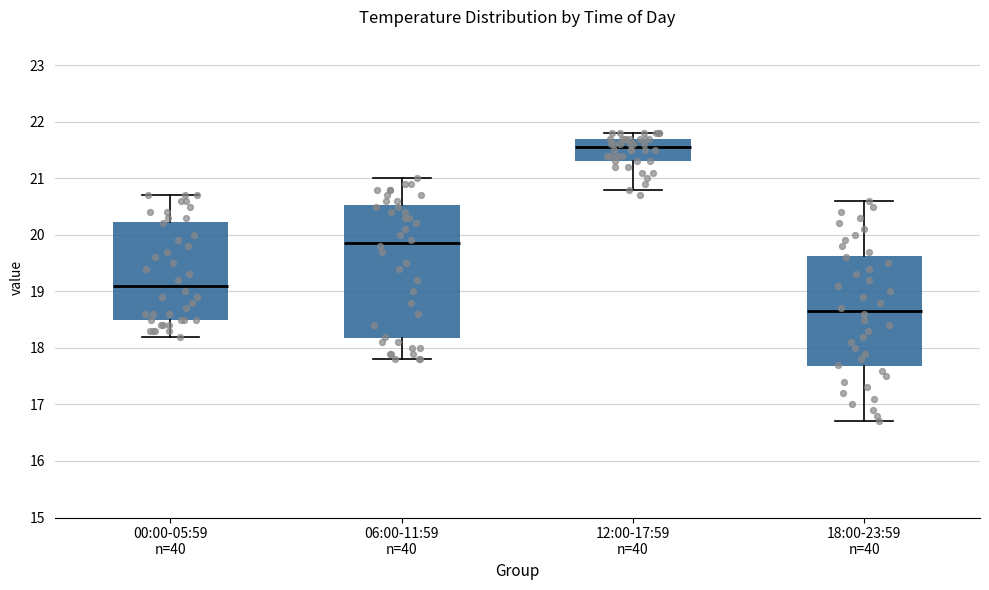

Reading left to right, transcribe this box plot: for each box, give where its median line is, the range the box spans, and where its two whiskers end, as read against the y-axis. The values are not printed on the chart, so give them approximately, as read against the axis.

00:00-05:59 n=40: median 19.1, box 18.5 to 20.2, whiskers 18.2 to 20.7
06:00-11:59 n=40: median 19.9, box 18.2 to 20.5, whiskers 17.8 to 21.0
12:00-17:59 n=40: median 21.6, box 21.3 to 21.7, whiskers 20.8 to 21.8
18:00-23:59 n=40: median 18.7, box 17.7 to 19.6, whiskers 16.7 to 20.6